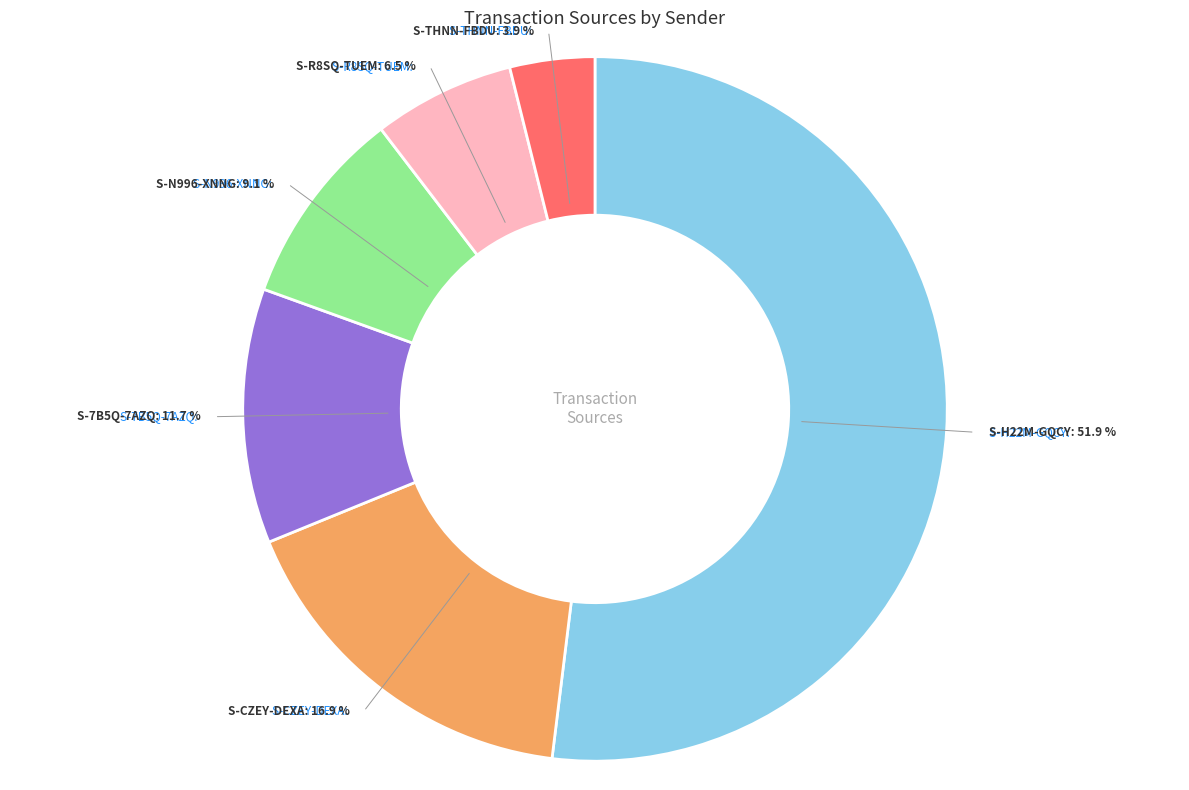

Which slice is the largest?

S-H22M-GQCY